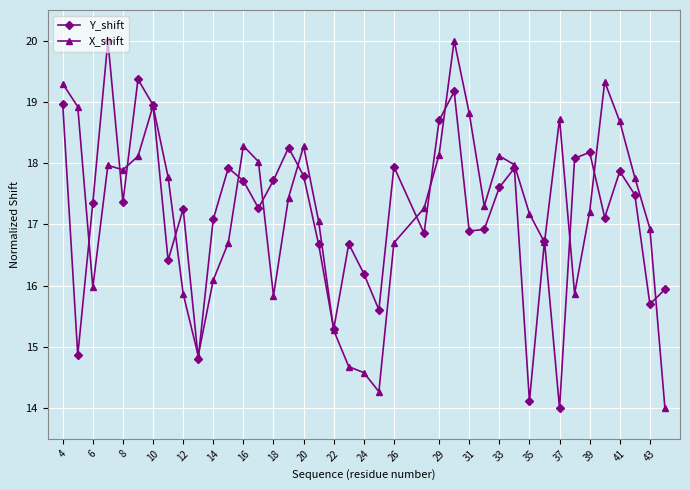

What is the greatest value displayed?

20.0